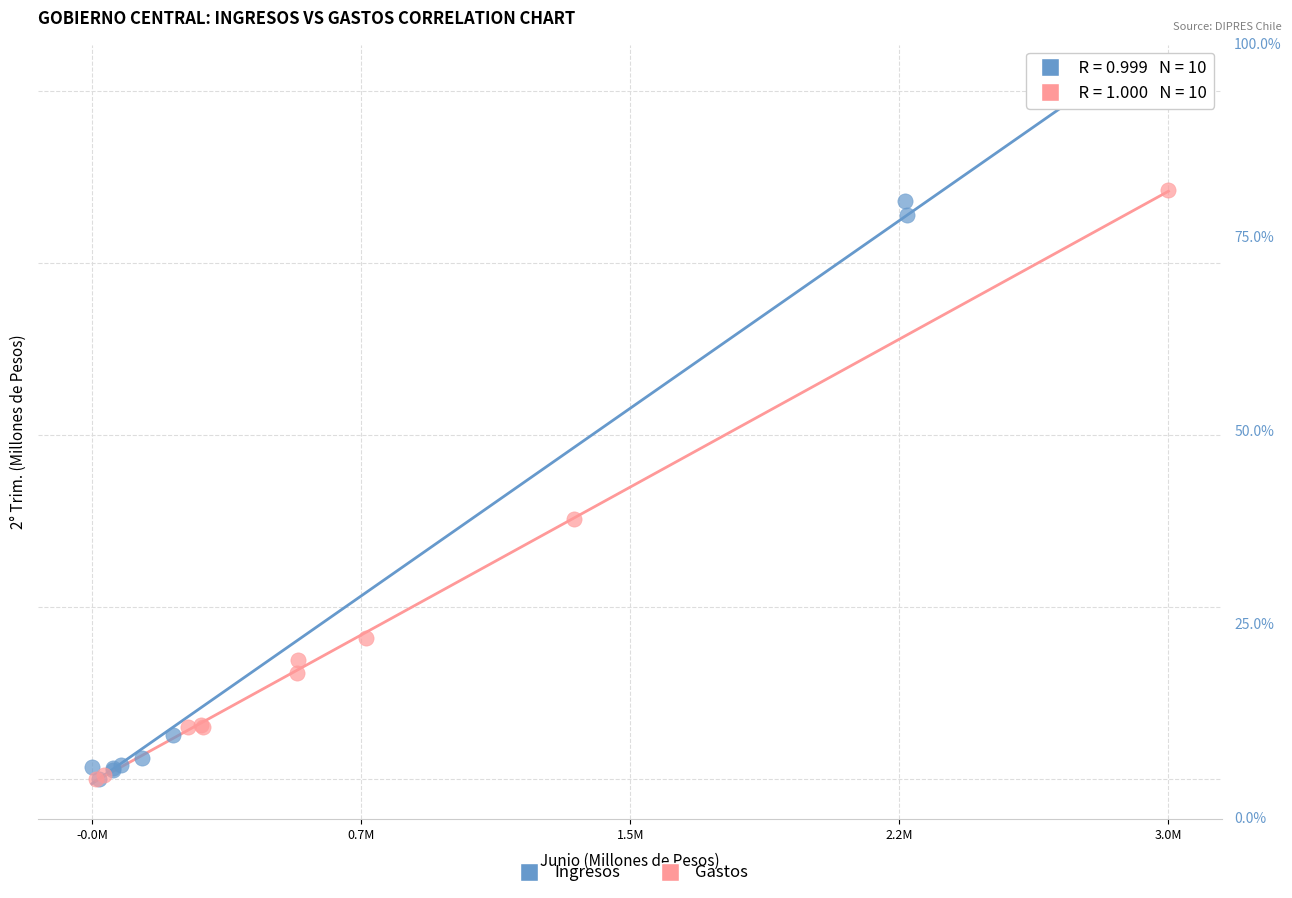

What are all the series names shown in the legend?

Ingresos, Gastos